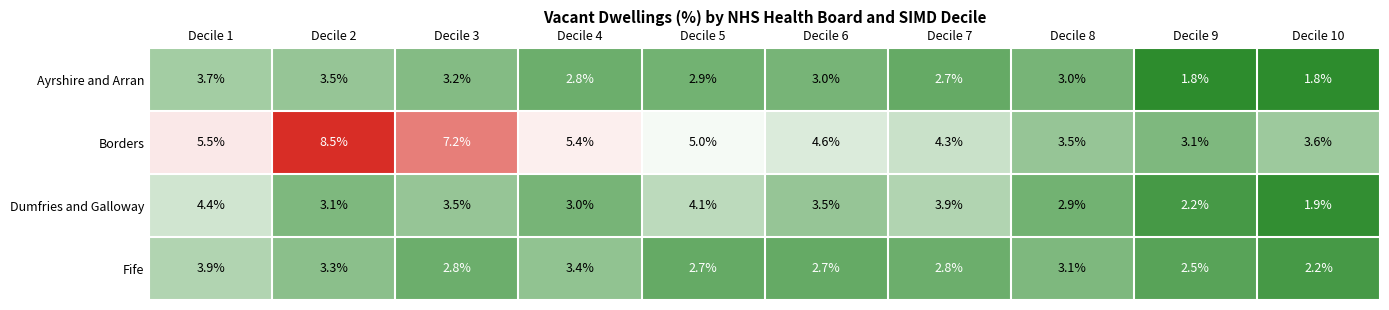

The Borders series shows 1.2 at Decile 6. True or false?

False